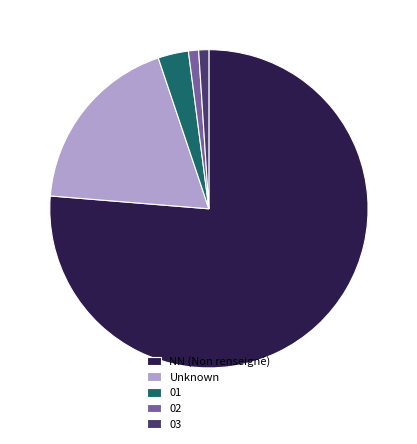

Is it true that 02 is 11% of the pie?

False